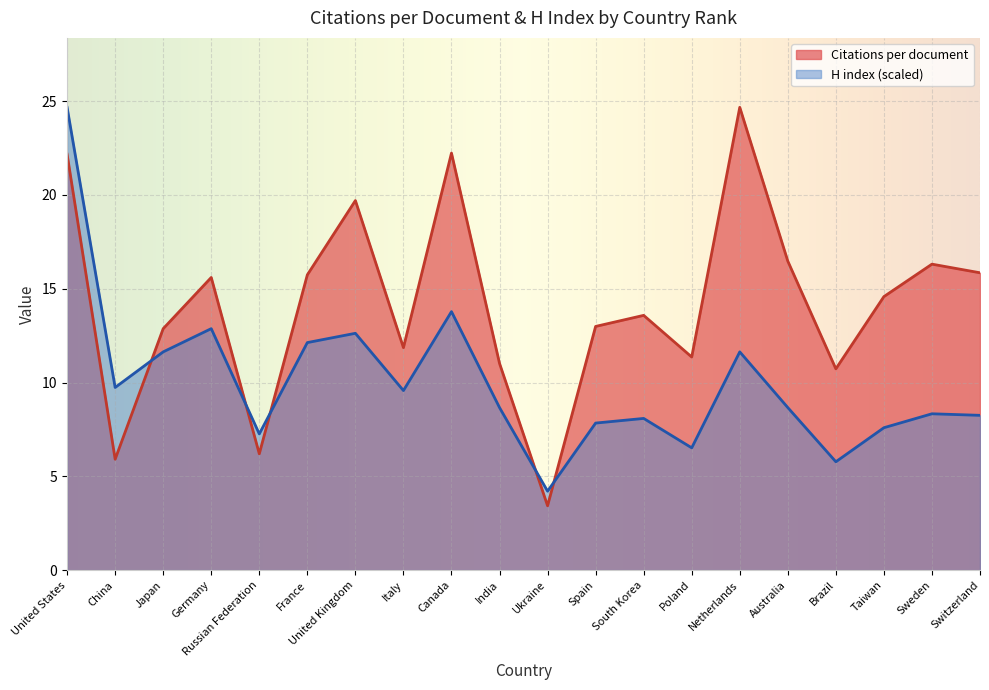

What is the difference between the second highest and second lowest values in the H index series?

8.0